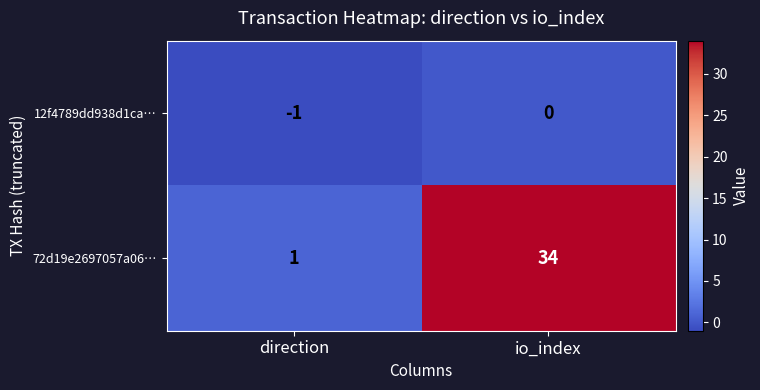

What is the total value across all series at io_index?

34